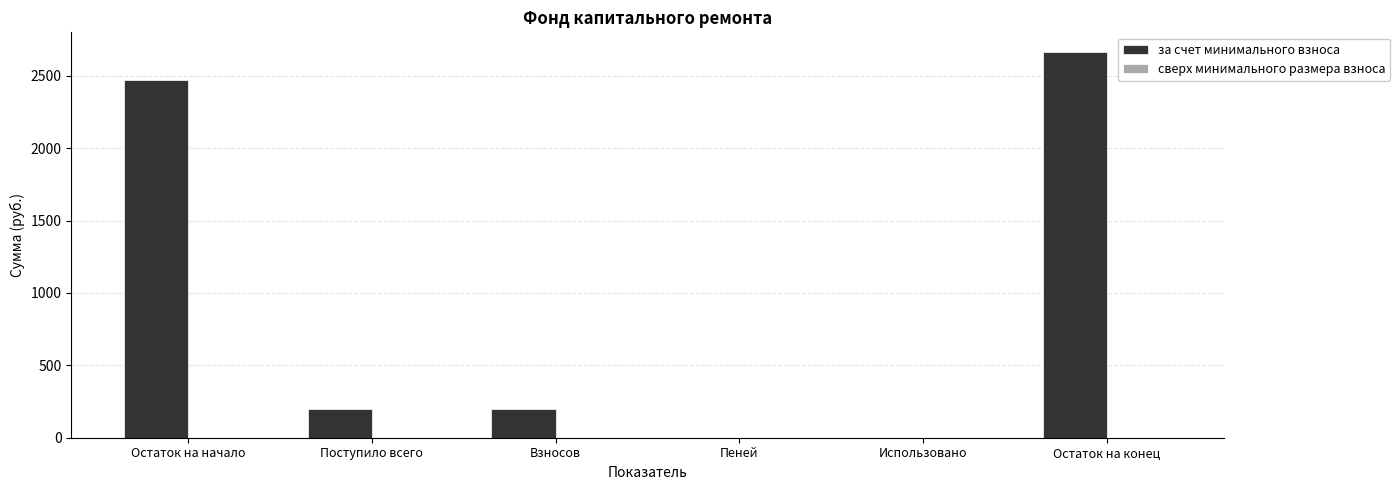

At which category does the chart reach its peak across all series?

Остаток на конец